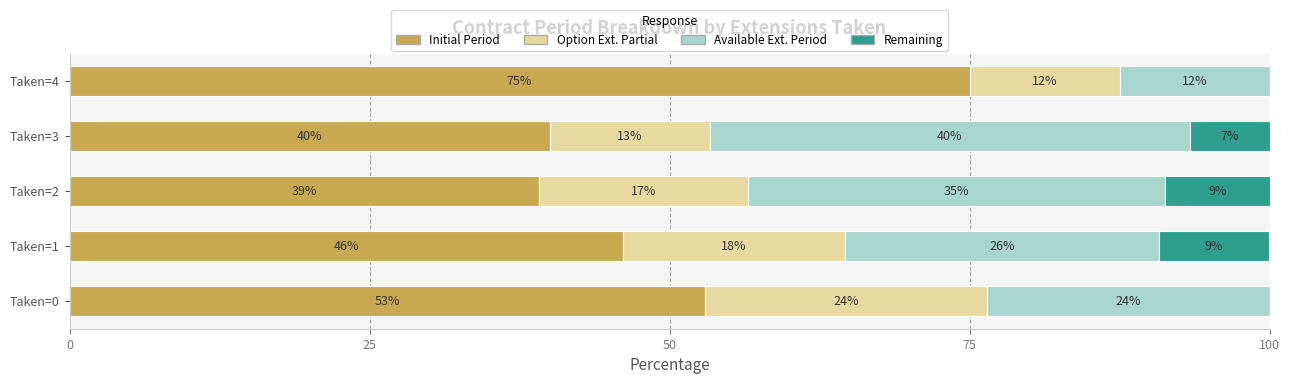

Reading left to right, what are all the values shown in this chart?

Initial Period: 52.9	46.2	39.1	40.0	75.0
Option Ext. Partial: 23.5	18.5	17.4	13.3	12.5
Available Ext. Period: 23.5	26.2	34.8	40.0	12.5
Remaining: 0.0	9.2	8.7	6.7	0.0